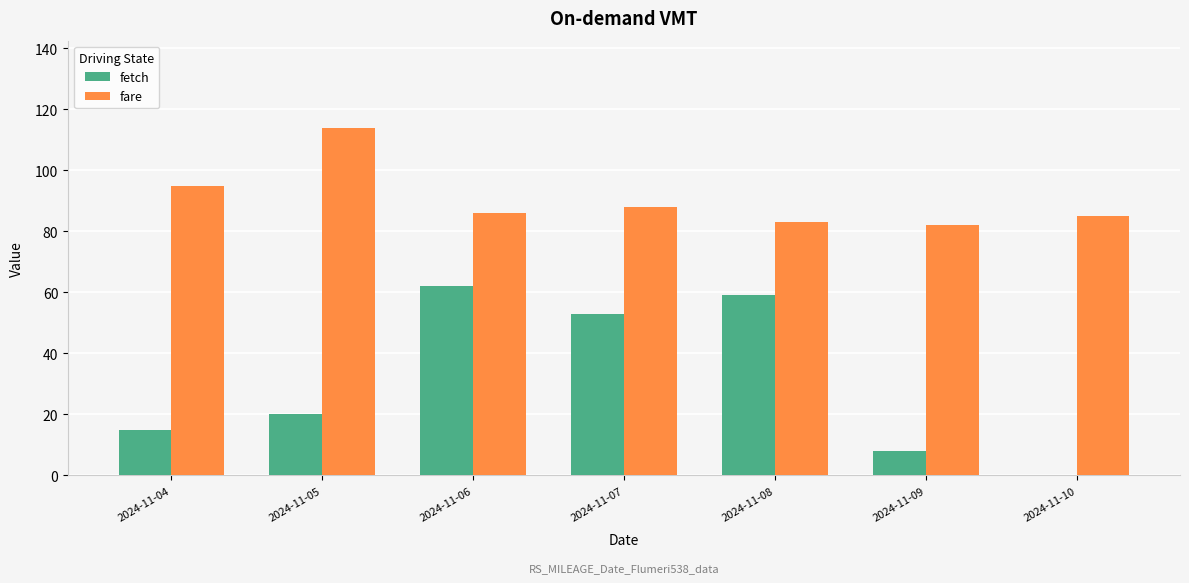

Between 2024-11-07 and 2024-11-10, which series saw the biggest shift?

fetch